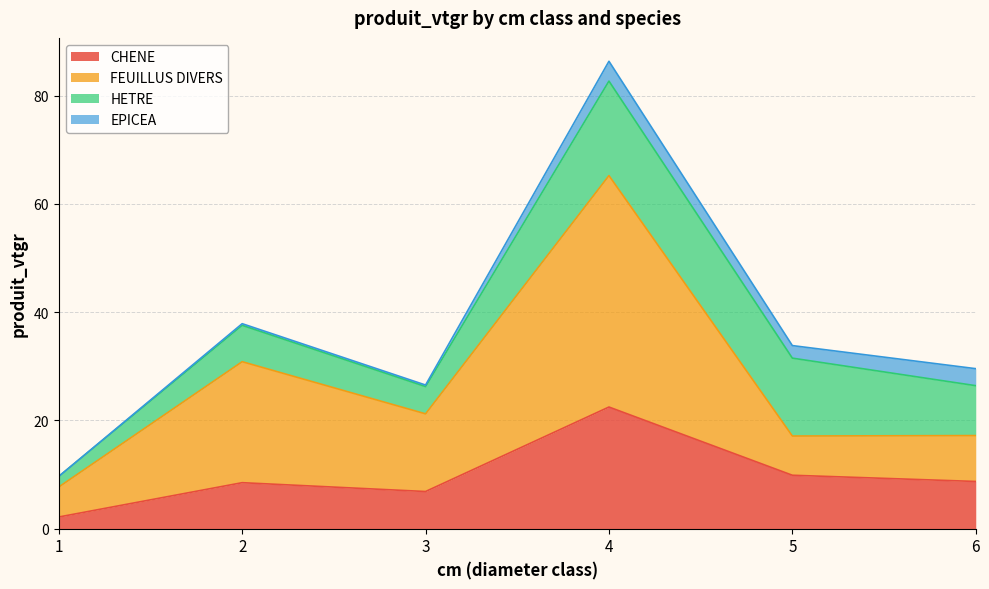

Which category has the lowest value in the FEUILLUS DIVERS series?

1